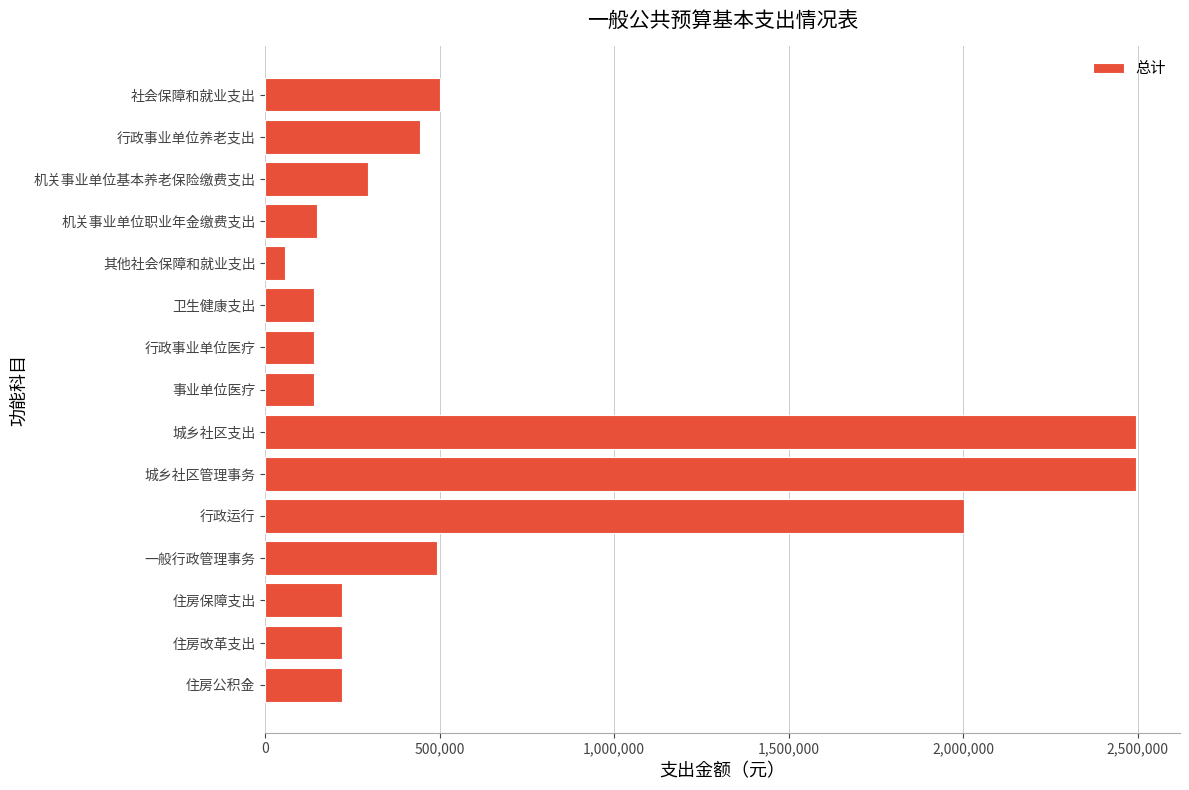

What is the change in value from 机关事业单位基本养老保险缴费支出 to 住房改革支出?

-73728